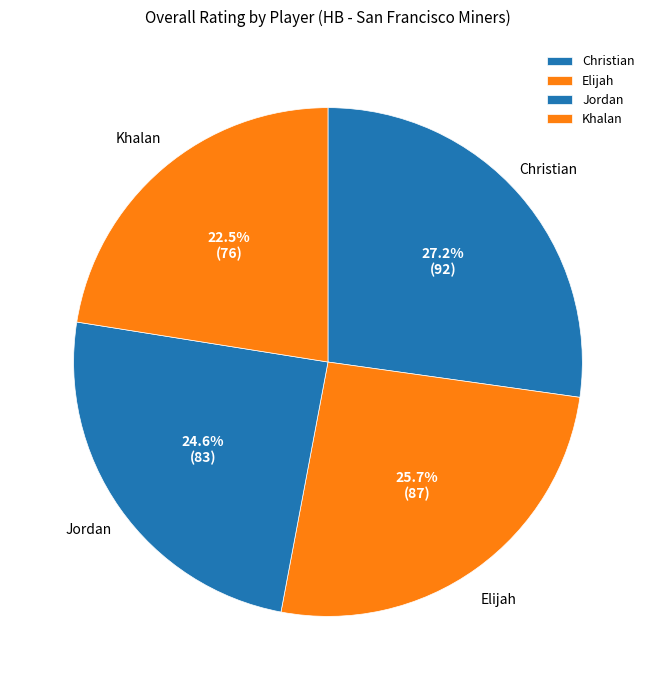

Which has a higher value, Khalan or Elijah?

Elijah